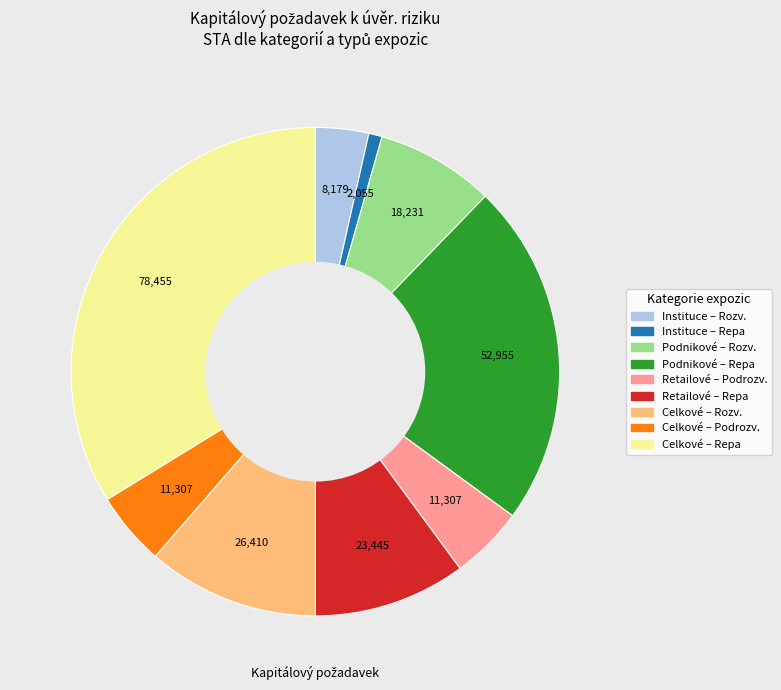

Is there any slice that represents more than half of the pie?

No